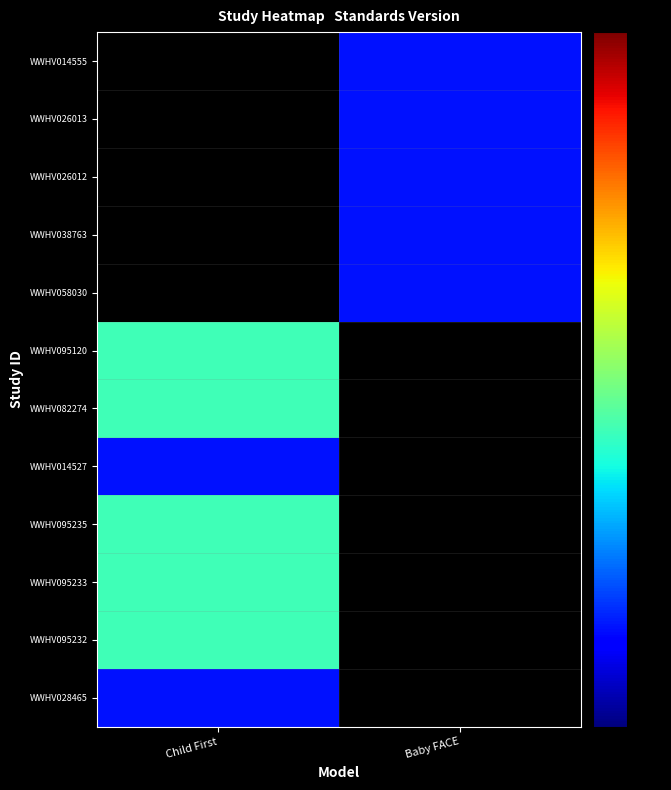

Between Baby FACE and Child First, which is larger?

Child First